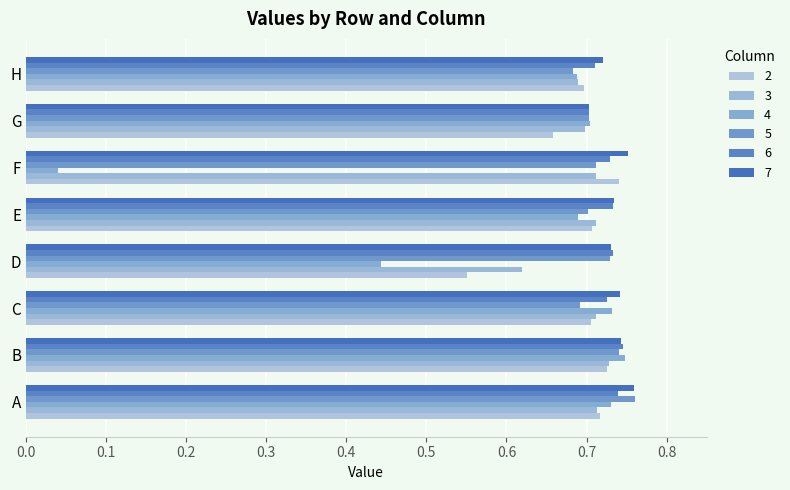

How many data points does each series have?

8